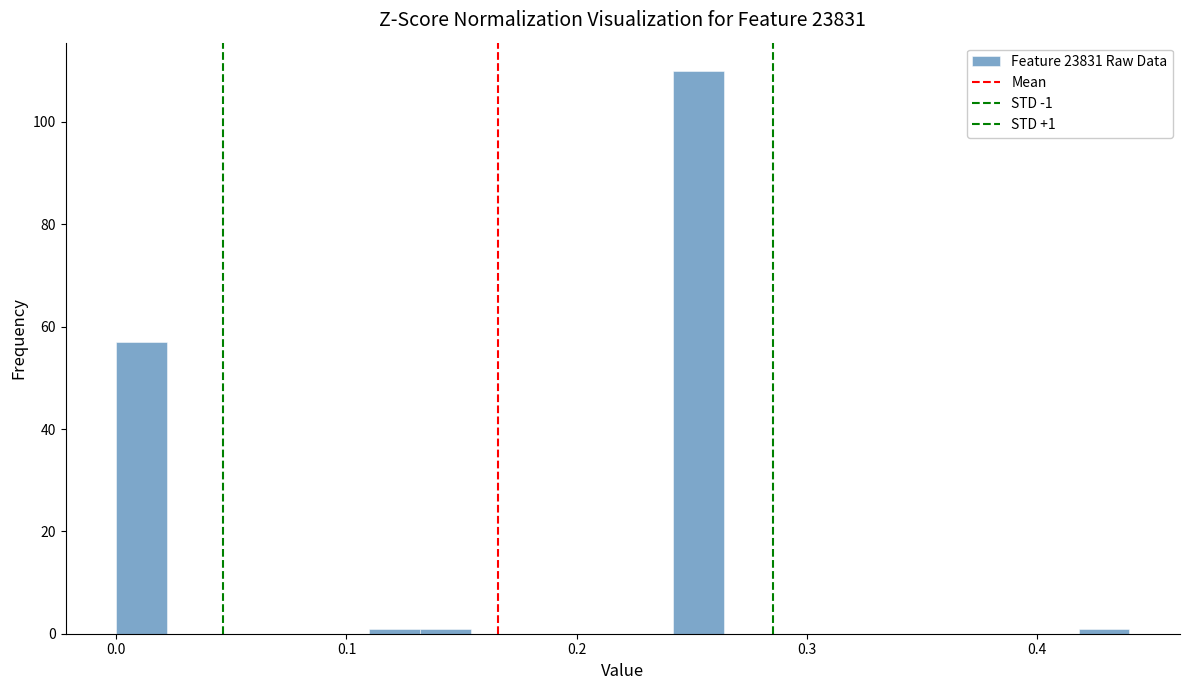

Read against the x-axis, roughly where is the centre of the tallest bar?

0.25